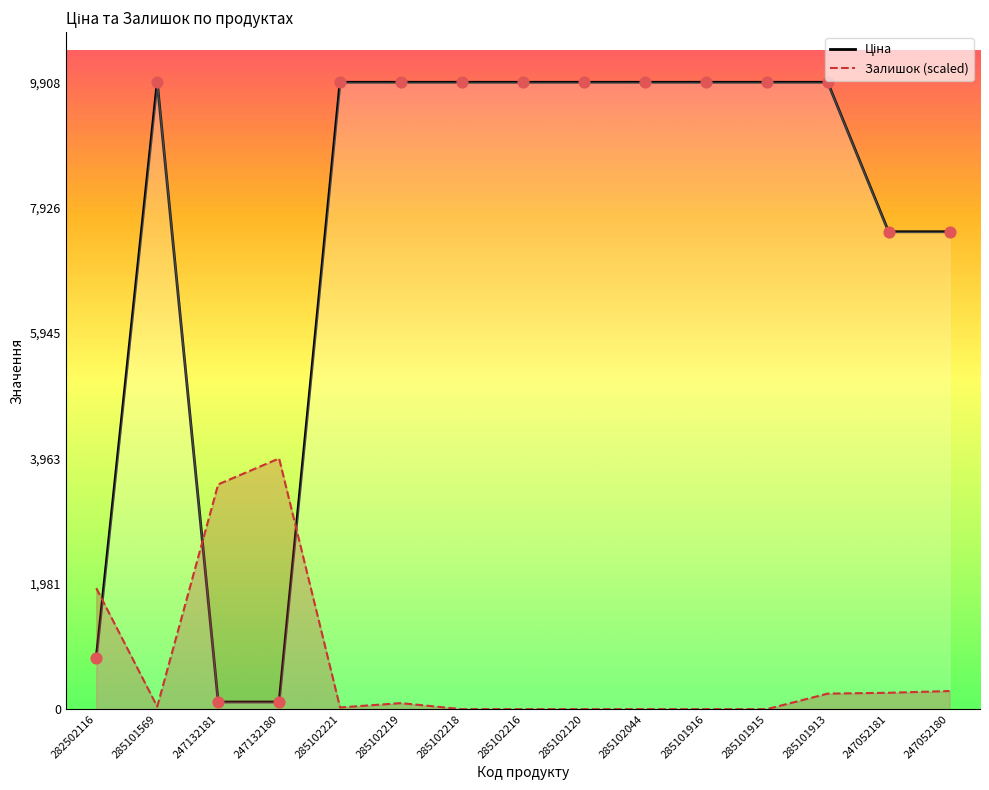

Which series reaches the maximum Y coordinate?

Ціна